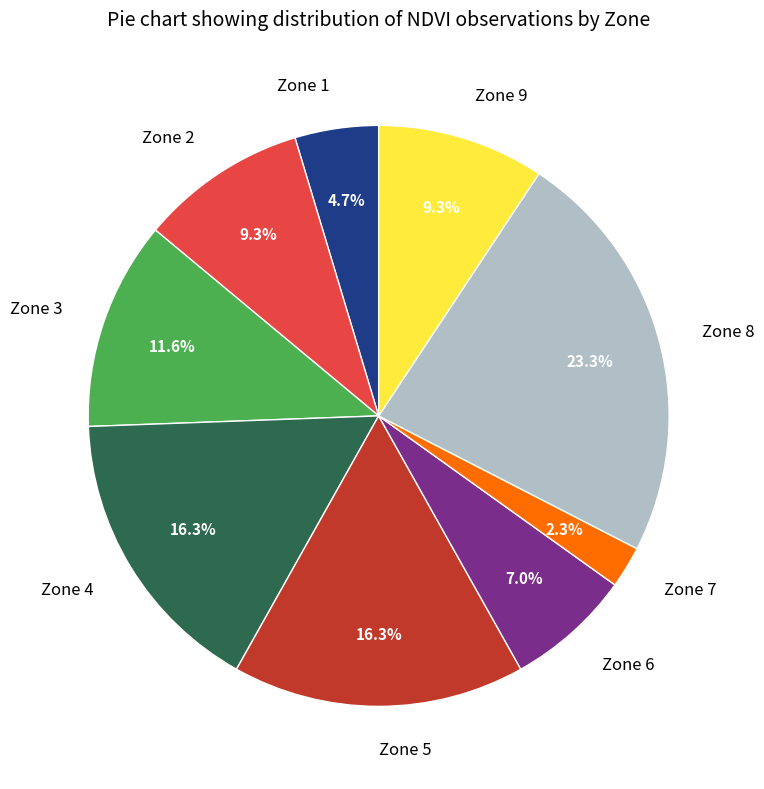

Combined, what portion of the pie is Zone 7 and Zone 2?

11.6%